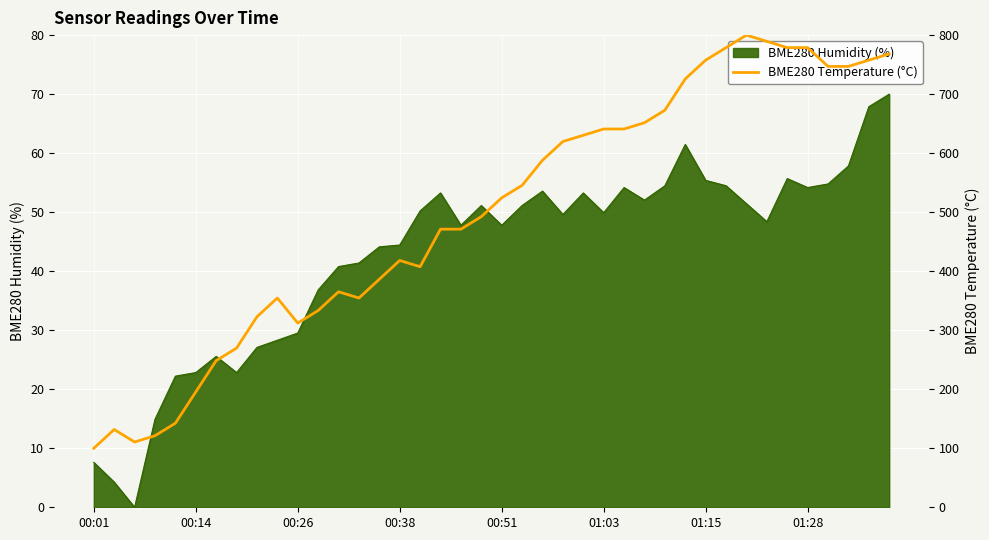

What is the maximum value for BME280 Humidity (%)?

70.0